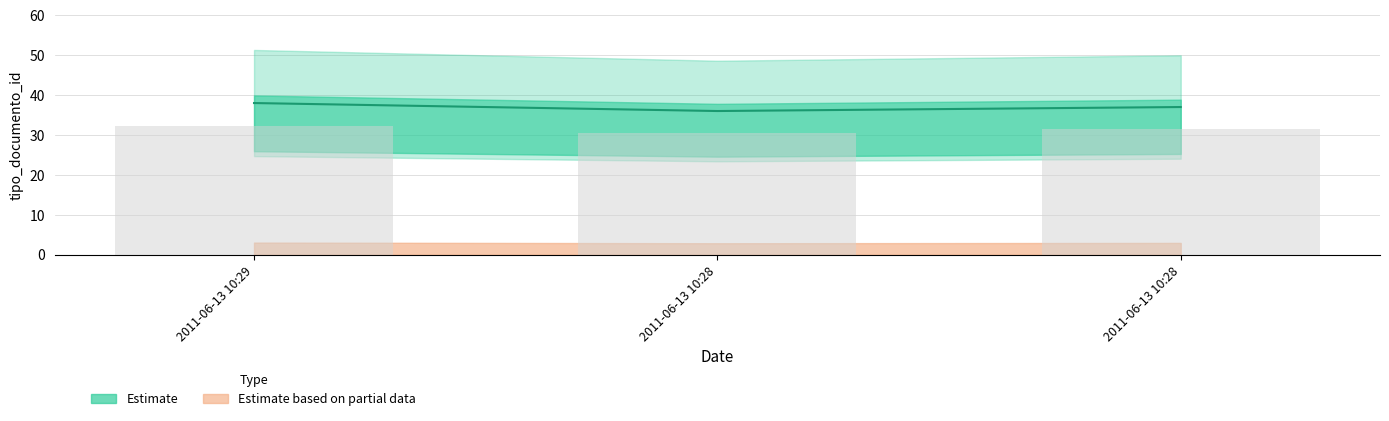

List the labels in order of value, largest first.

2011-06-13 10:29, 2011-06-13 10:28, 2011-06-13 10:28